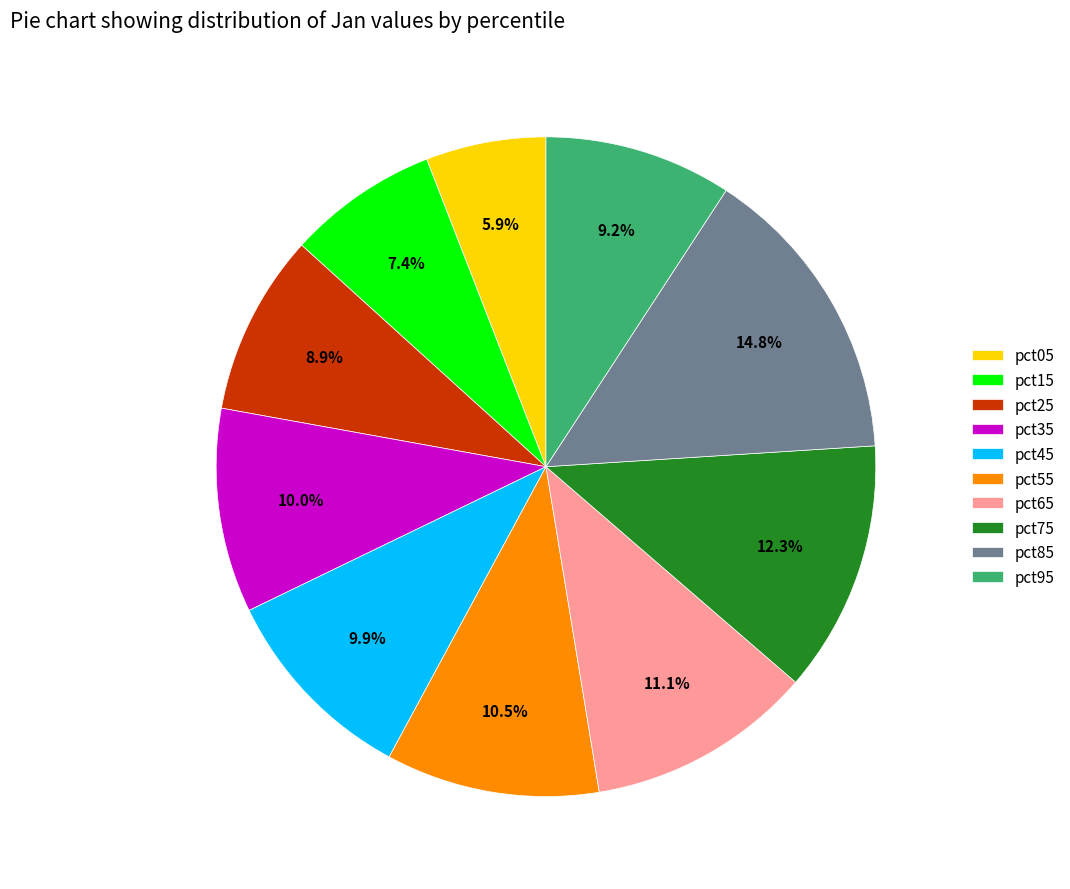

What is the total percentage of pct35 and pct65?

21.1%